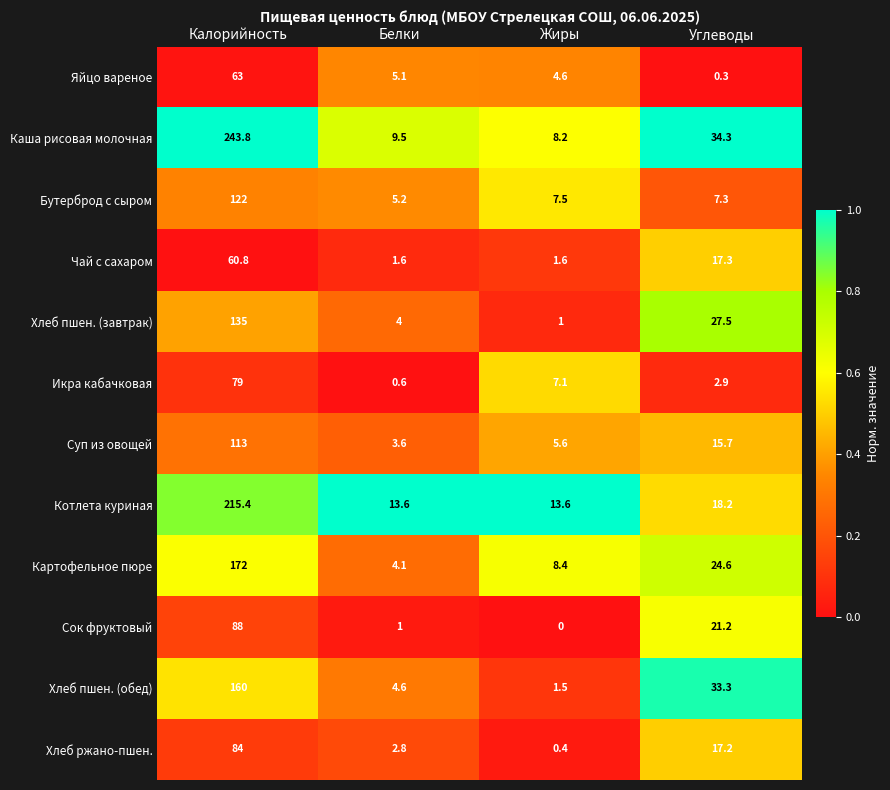

What is the lowest value of the Каша рисовая молочная series?

8.2